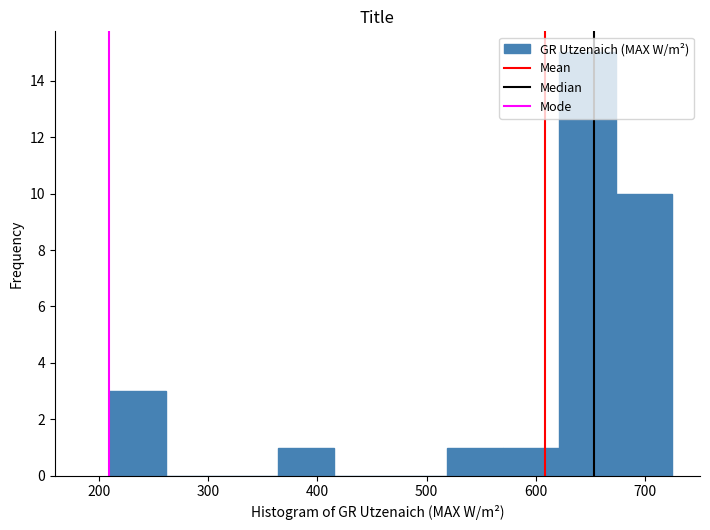

Reading left to right, list every bar in this chart as the range it spans on the x-axis followed by its height. Neither the bar edges nor the heights are printed on the chart, so give them approximately, as read against the axes.

210 to 260: 3
260 to 310: 0
310 to 360: 0
360 to 420: 1
420 to 470: 0
470 to 520: 0
520 to 570: 1
570 to 620: 1
620 to 670: 15
670 to 720: 10